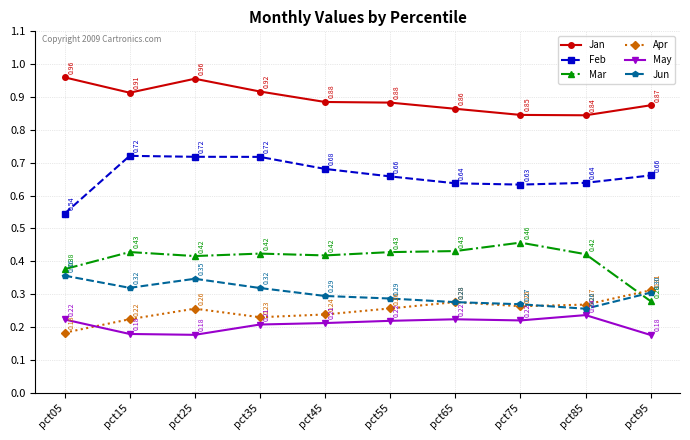

At pct05, list the series in order from smallest to largest.

Apr, May, Jun, Mar, Feb, Jan